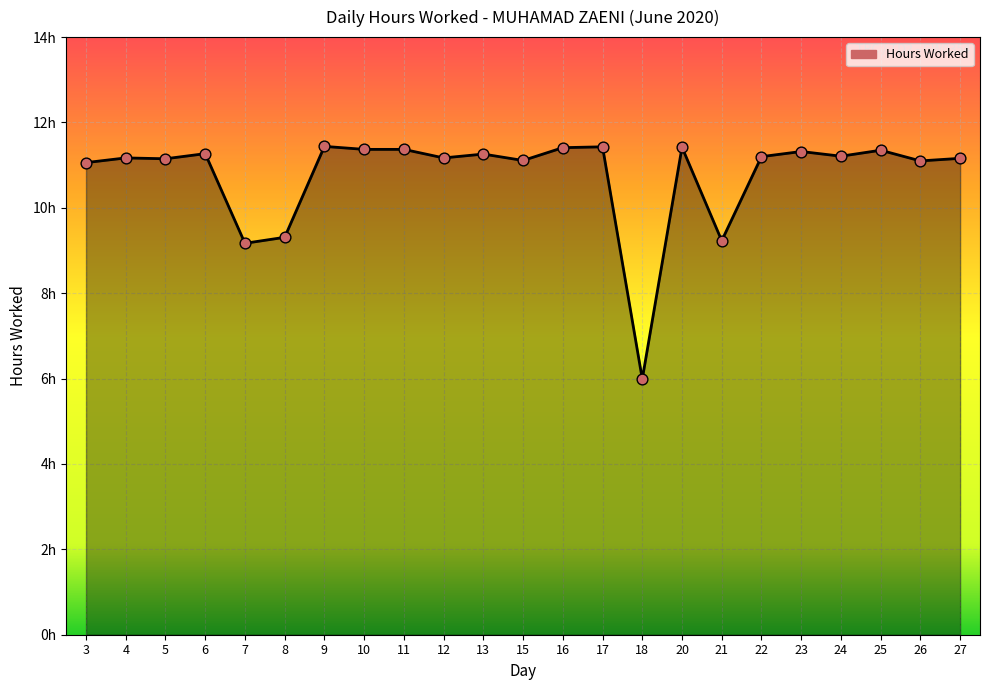

What is the ratio of the value at 5 to the value at 26?

1.0